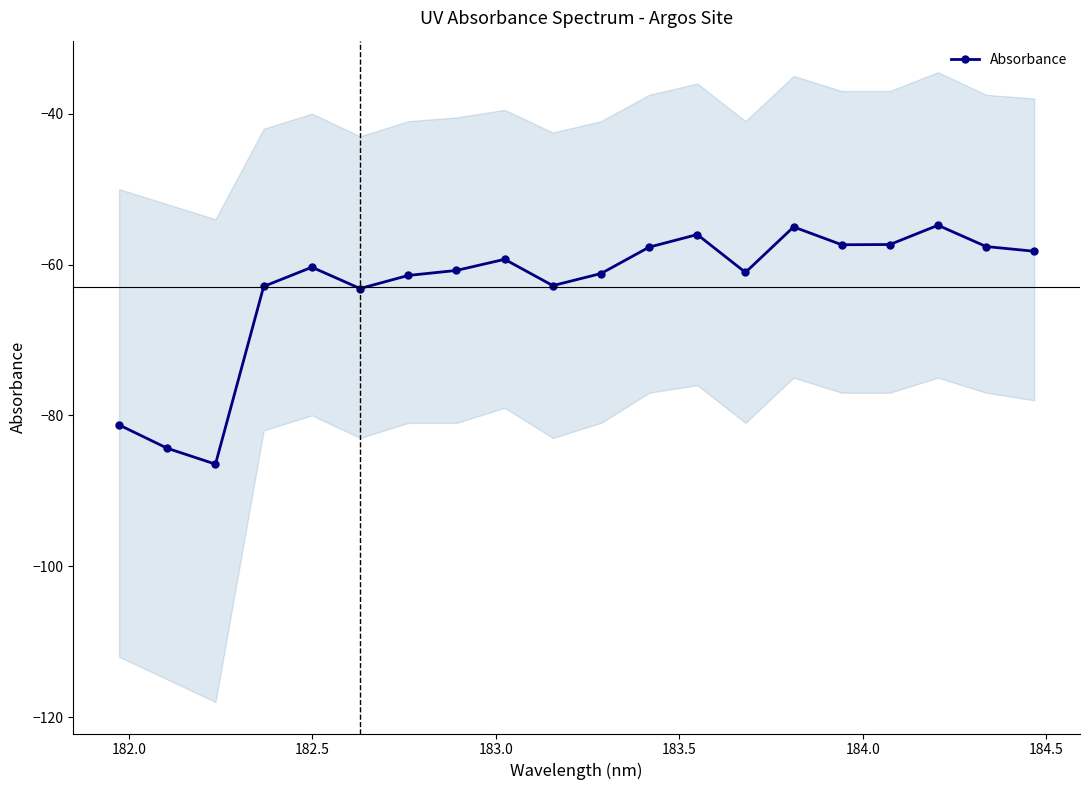

True or false: Absorbance has more than 2 interior local peaks.

True